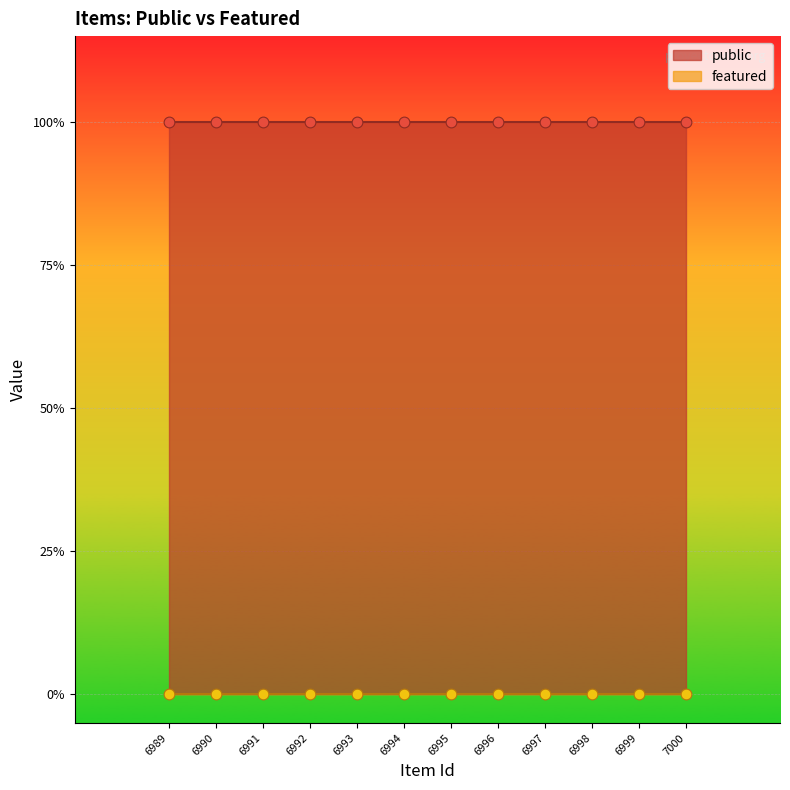

Which series contains the highest Y value?

public